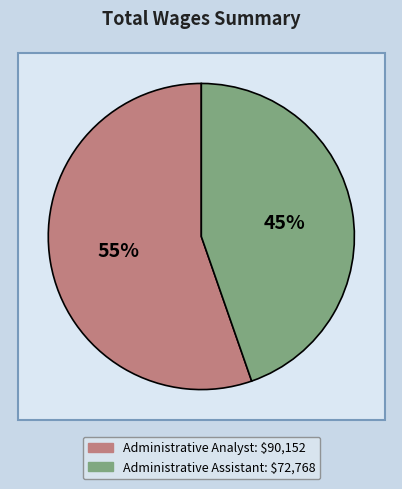

Count the number of slices in the pie.

2